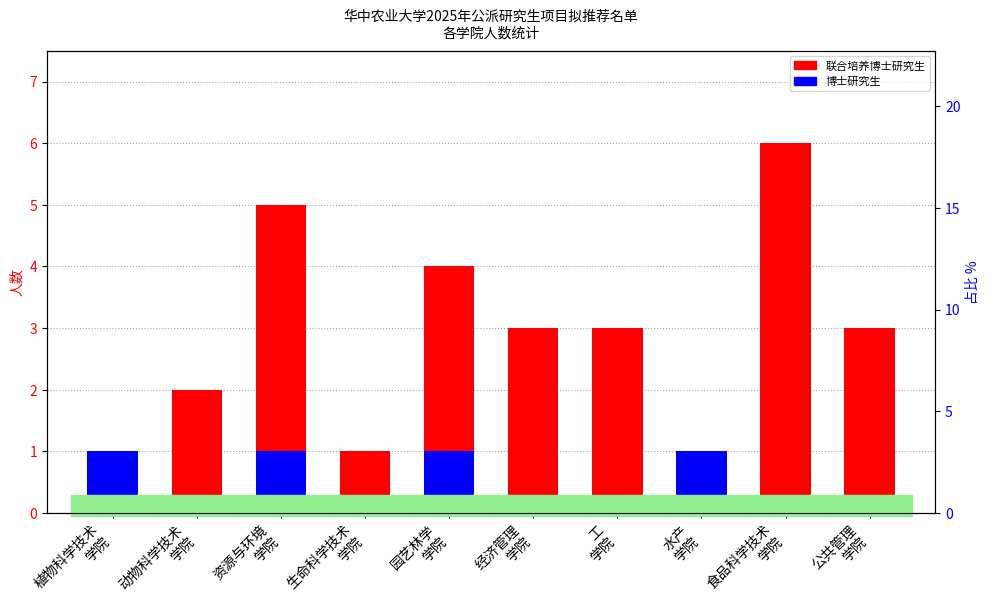

Rank the series at 动物科学技术
学院 from lowest to highest value.

博士研究生, 联合培养博士研究生